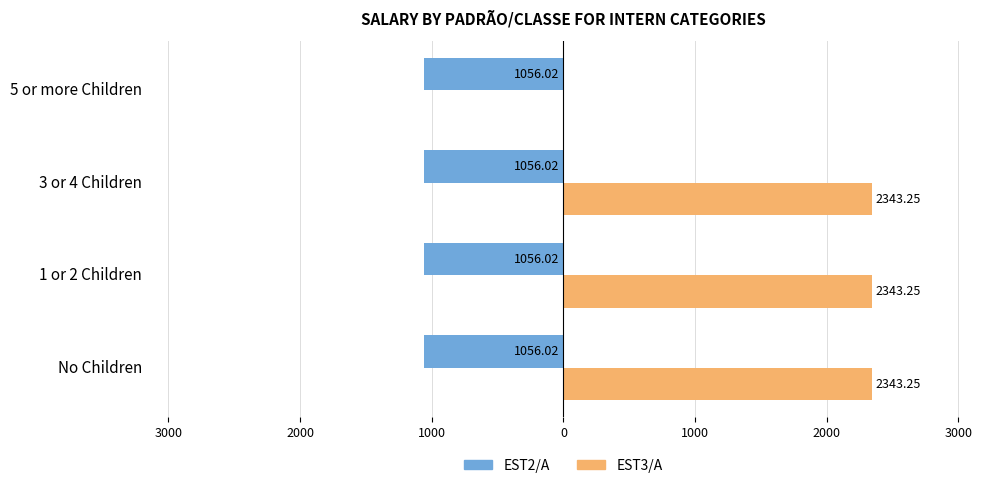

What are all the series names shown in the legend?

EST2/A, EST3/A